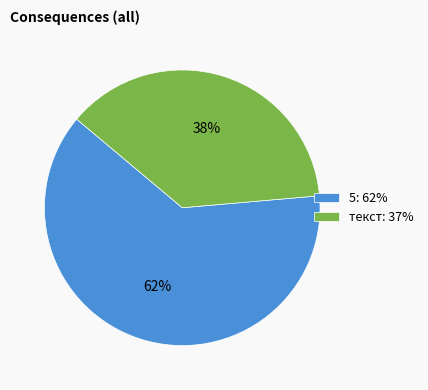

To the nearest percent, what percentage of the pie is 5?

62%